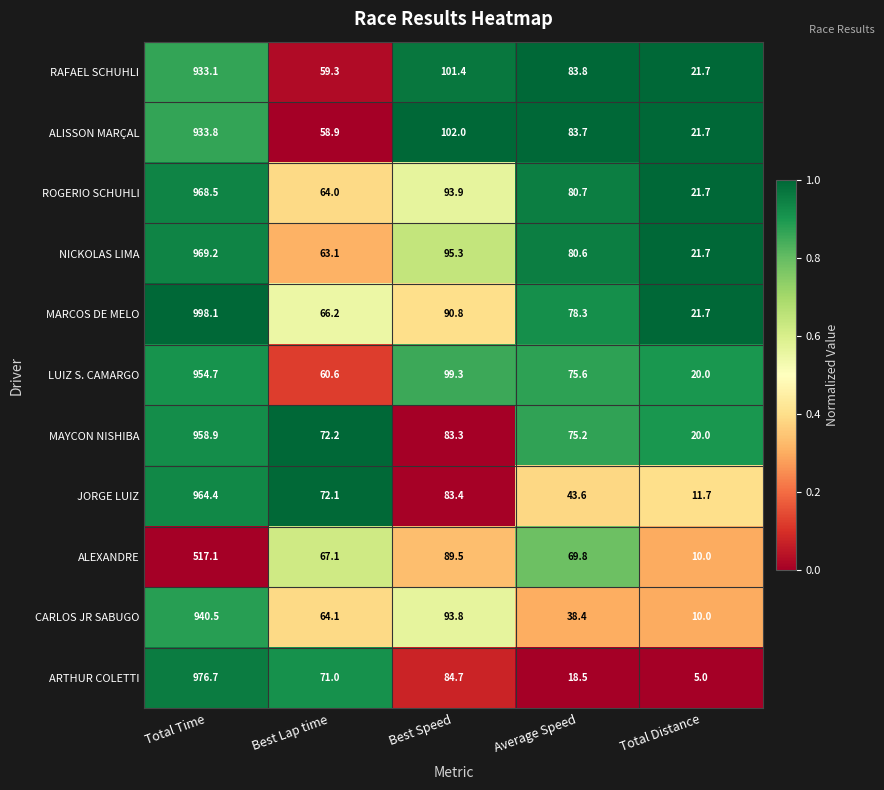

The JORGE LUIZ series shows 11.7 at Total Distance. True or false?

True